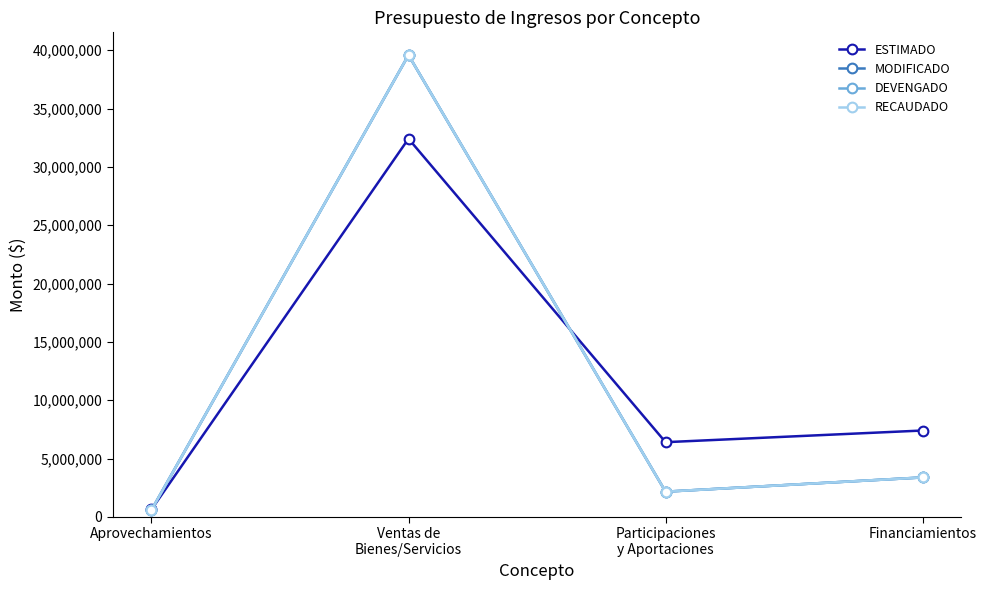

Between which two adjacent categories do ESTIMADO and DEVENGADO first intersect?

Aprovechamientos and Ventas de
Bienes/Servicios